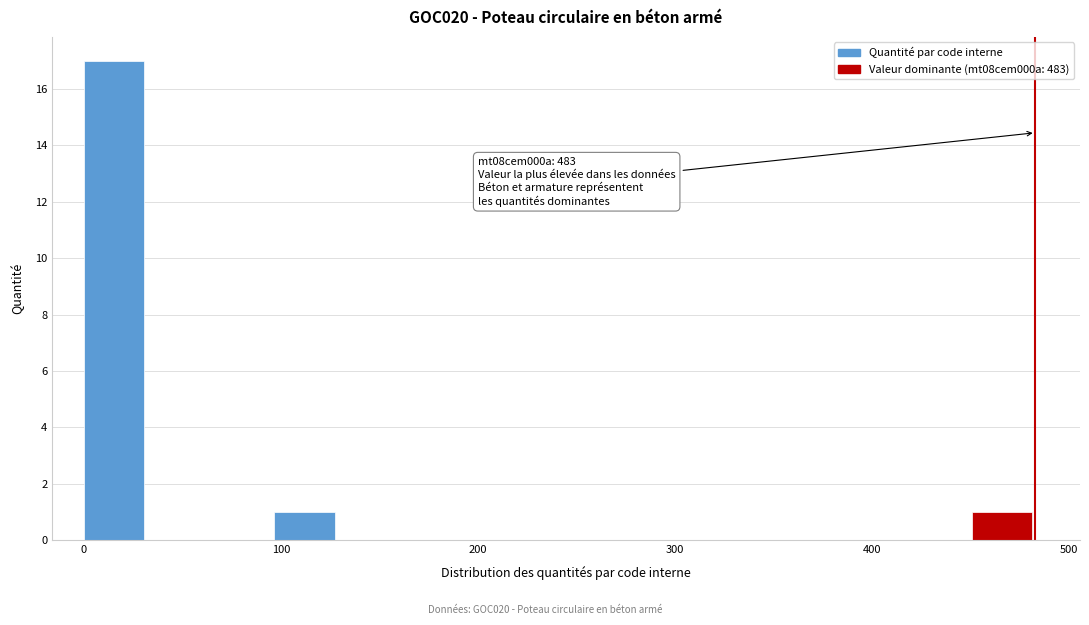

Read against the x-axis, roughly where is the centre of the tallest bar?

20